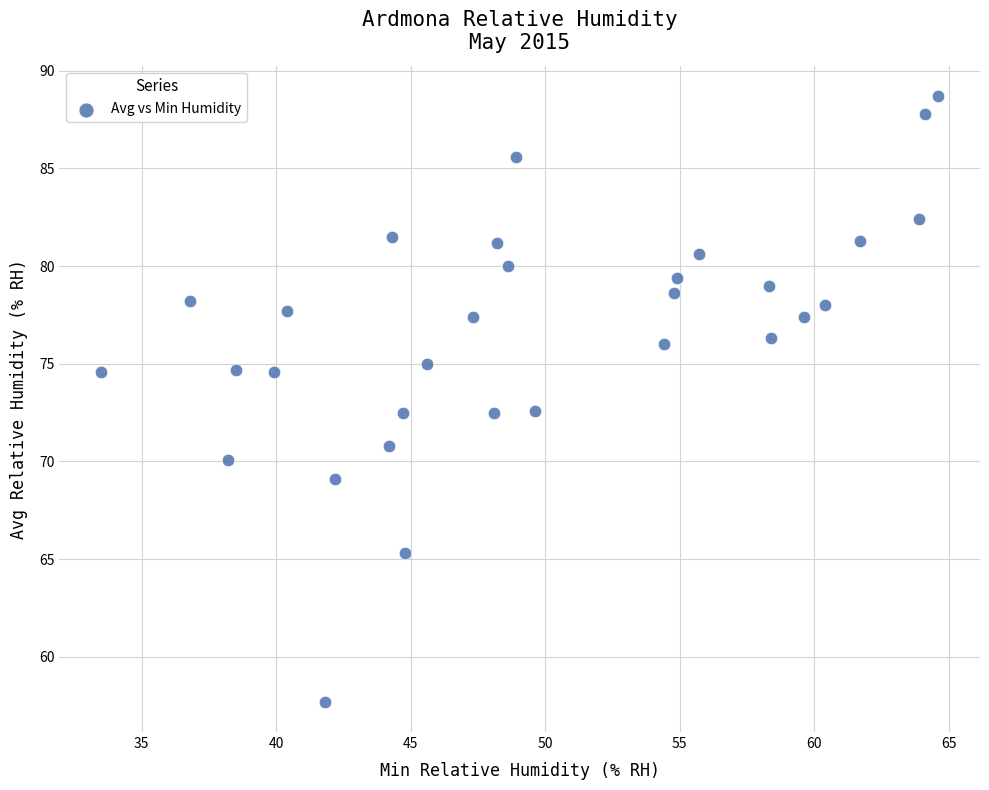

What is the range of Y values (max minus min)?

31.0